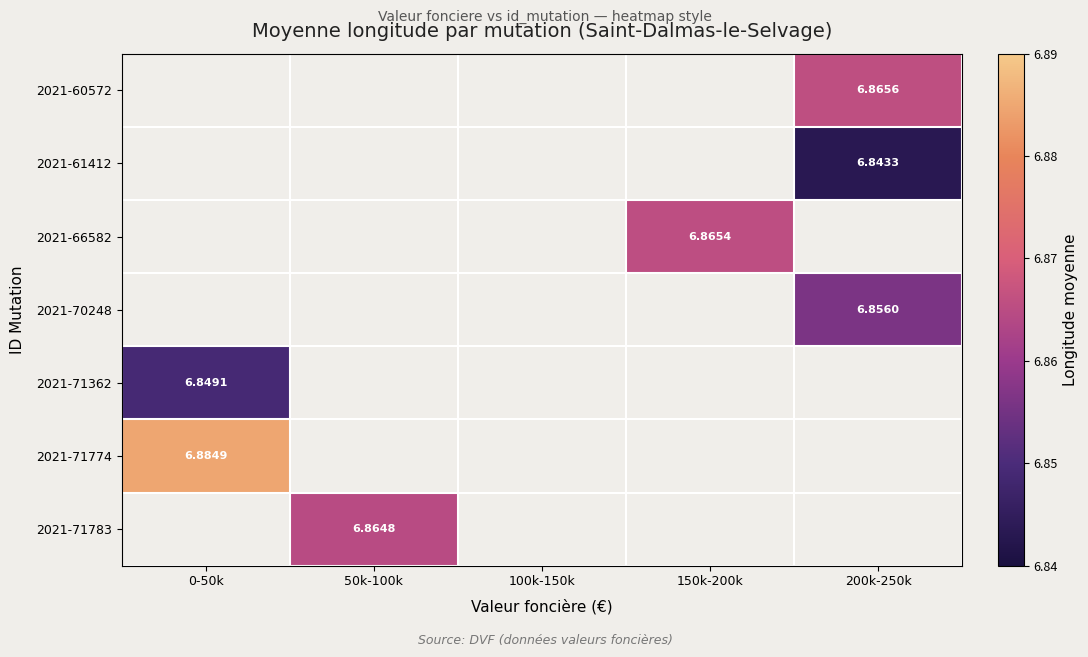

How many distinct data groups are displayed?

7